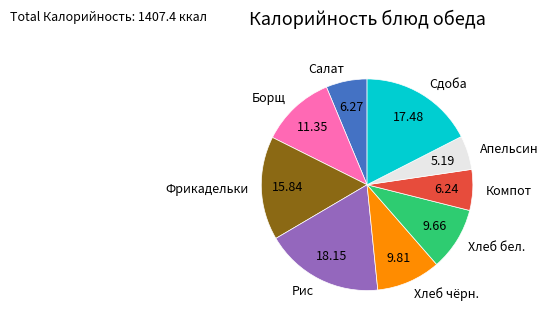

Combined, do Салат and Хлеб бел. account for over 50%?

No